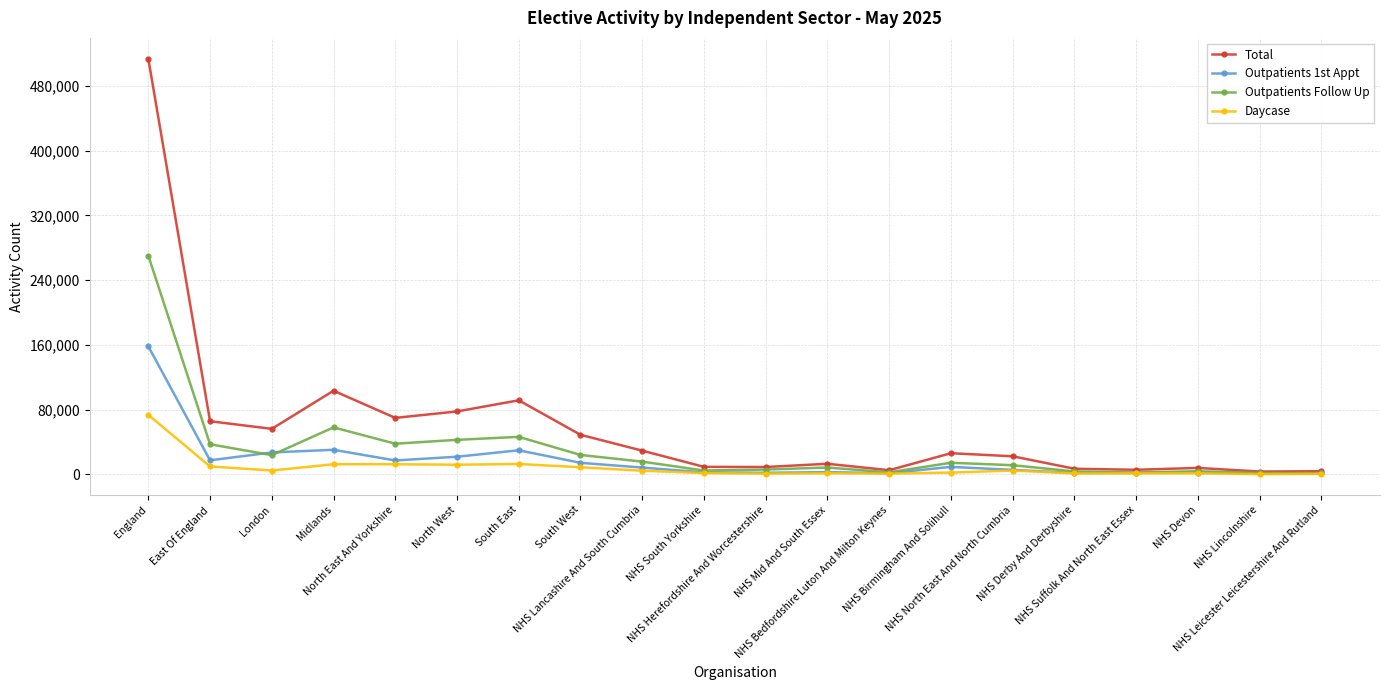

How many values in the Outpatients 1st Appt series are below 8465?

10